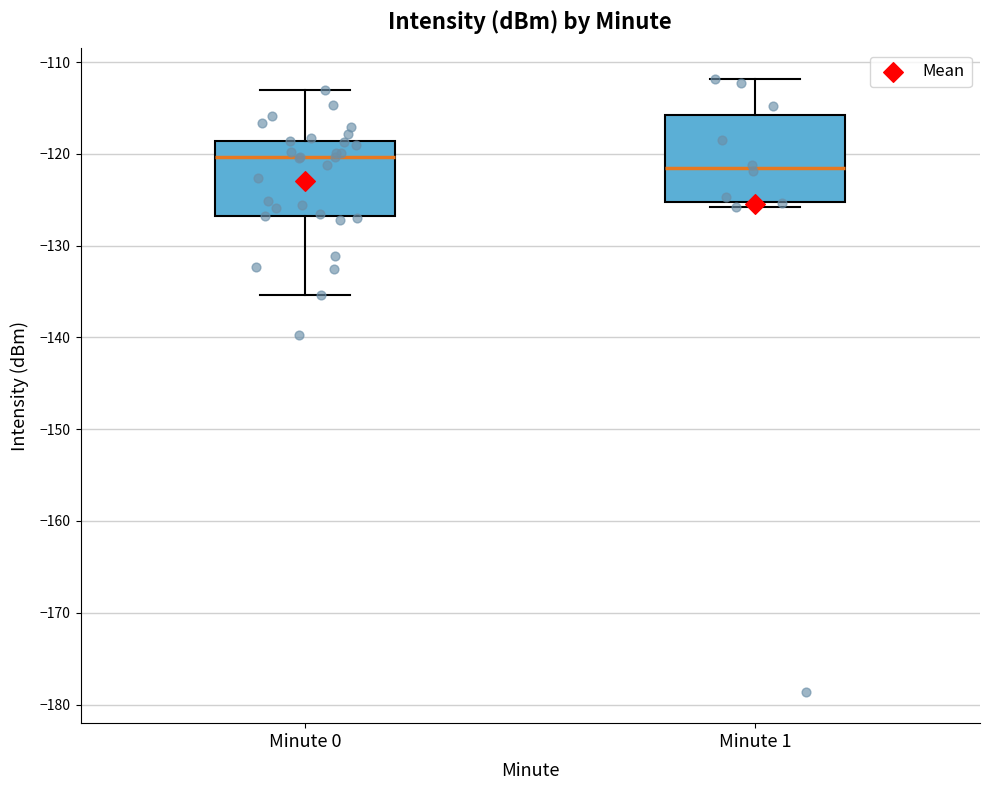

Which box has the highest median line?

Minute 0